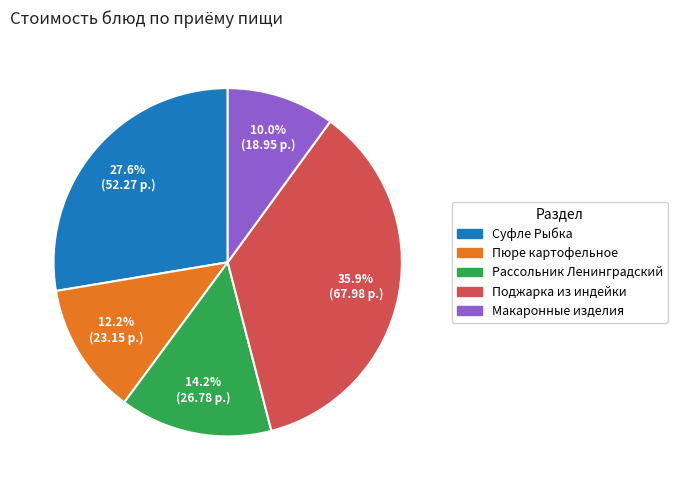

Does any single category account for the majority?

No